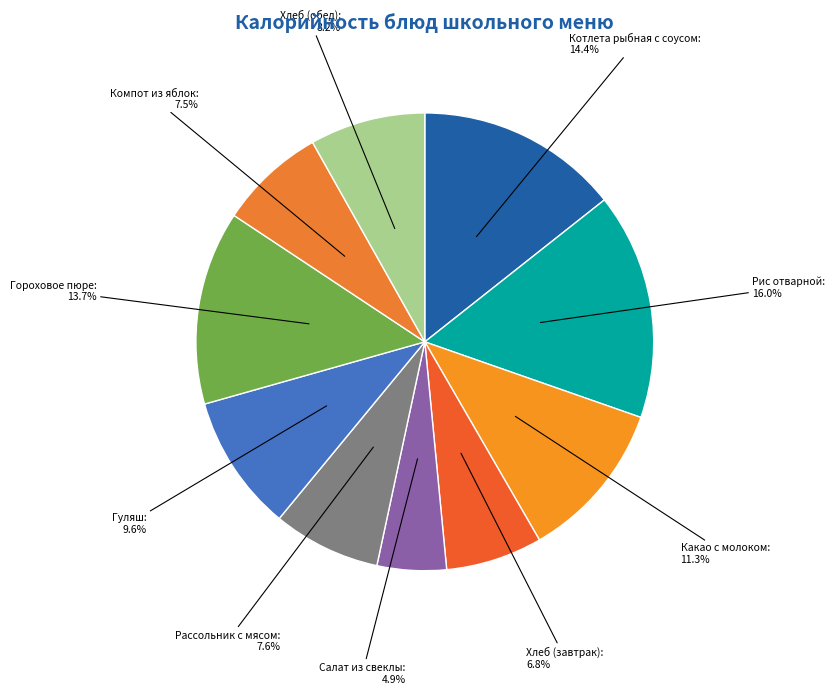

How many segments does this pie chart have?

10